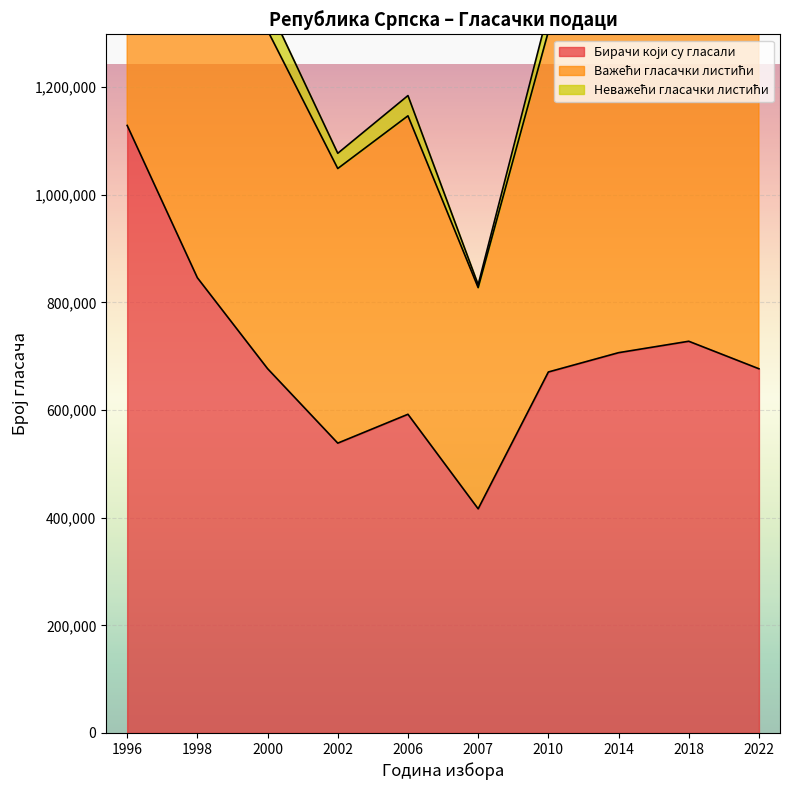

The Бирачи који су гласали series shows 333637 at 2022. True or false?

False